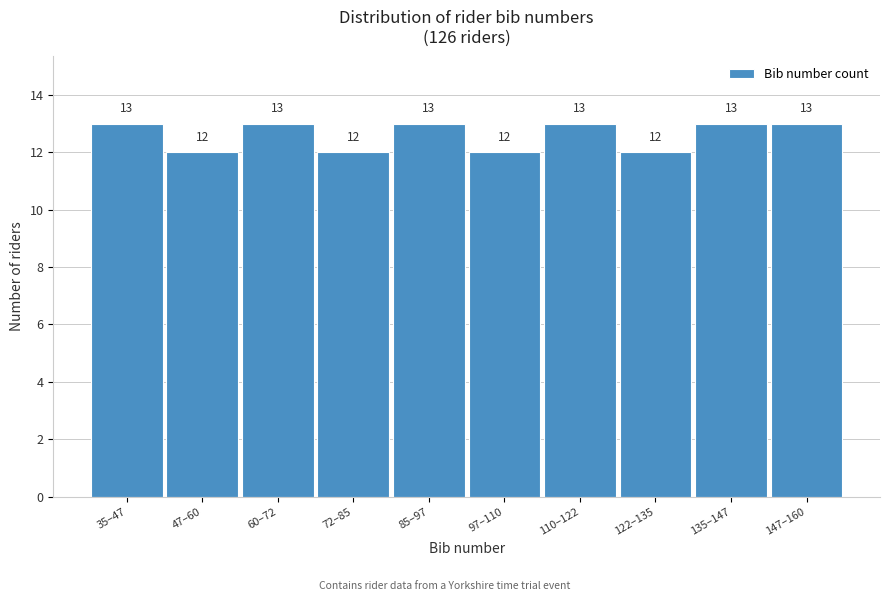

Reading left to right, transcribe all the data shown in this chart.

13	12	13	12	13	12	13	12	13	13